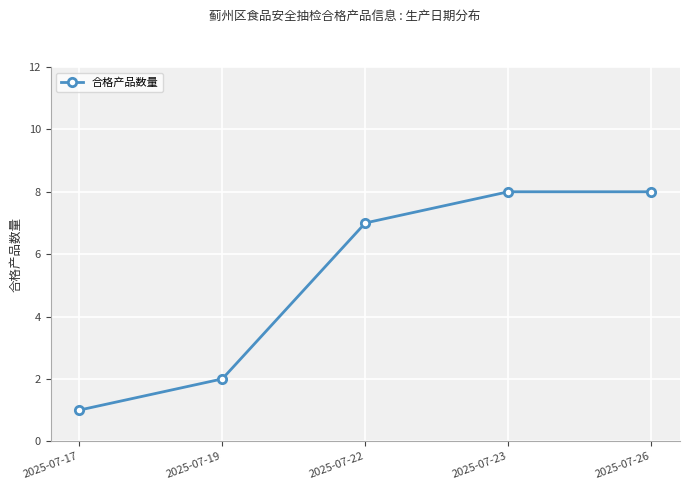

What is the value of the 4th point from the left?

8